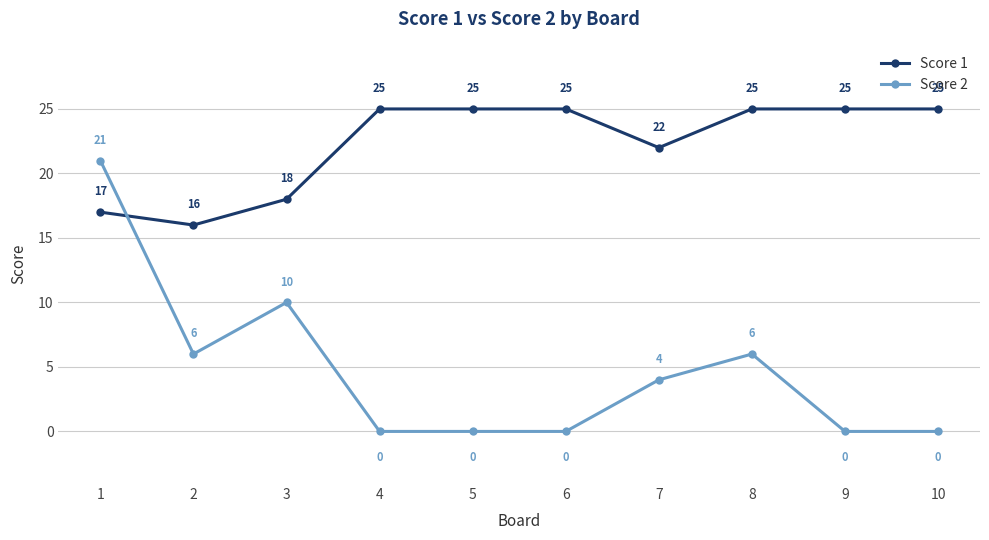

At which category is the sum across all series the highest?

1